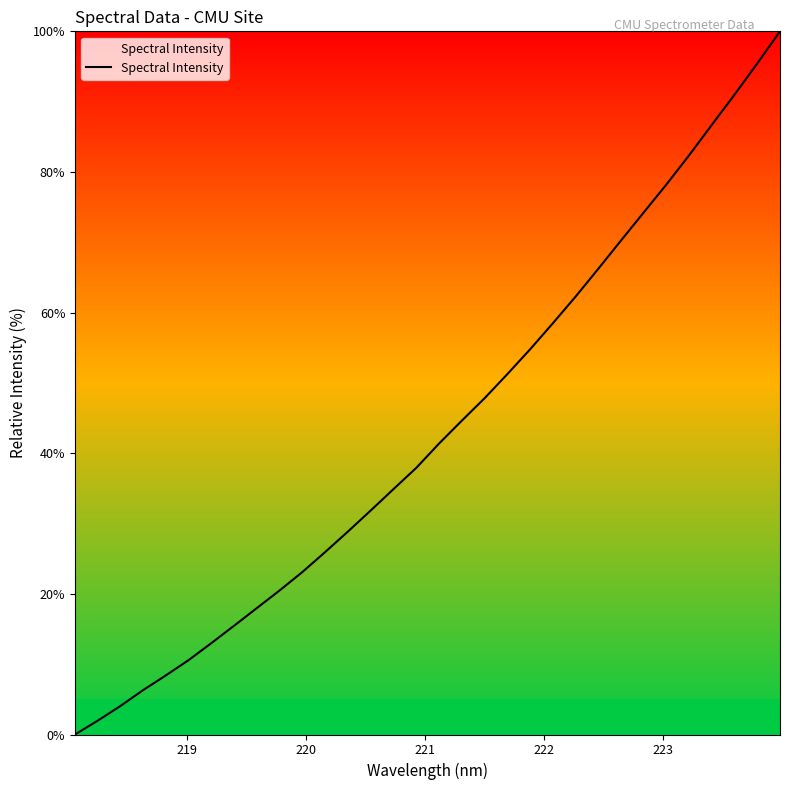

What is the difference between the second highest and minimum values?

95.4